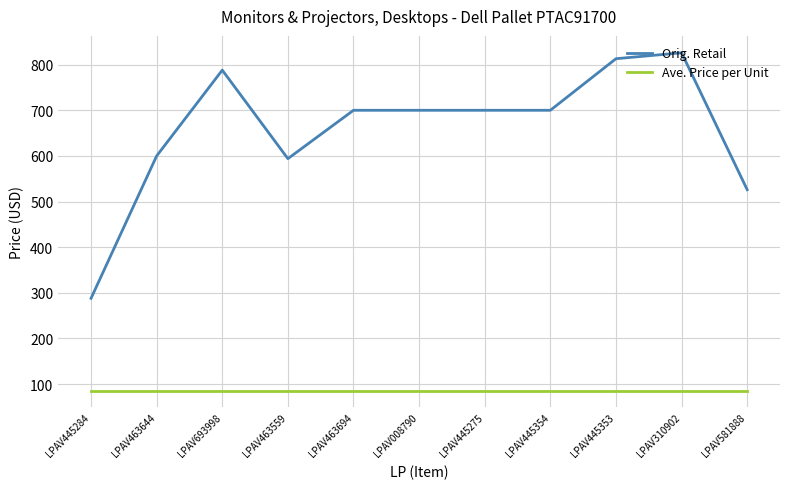

What is the sum of the Orig. Retail values at LPAV445354 and LPAV445353?

1513.0